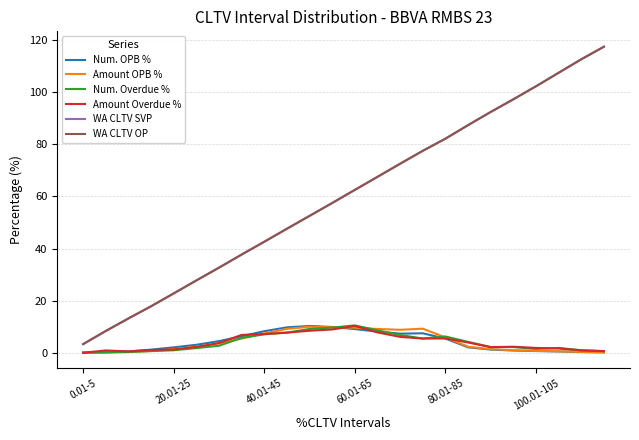

True or false: WA CLTV OP and Amount OPB % cross at least once.

False